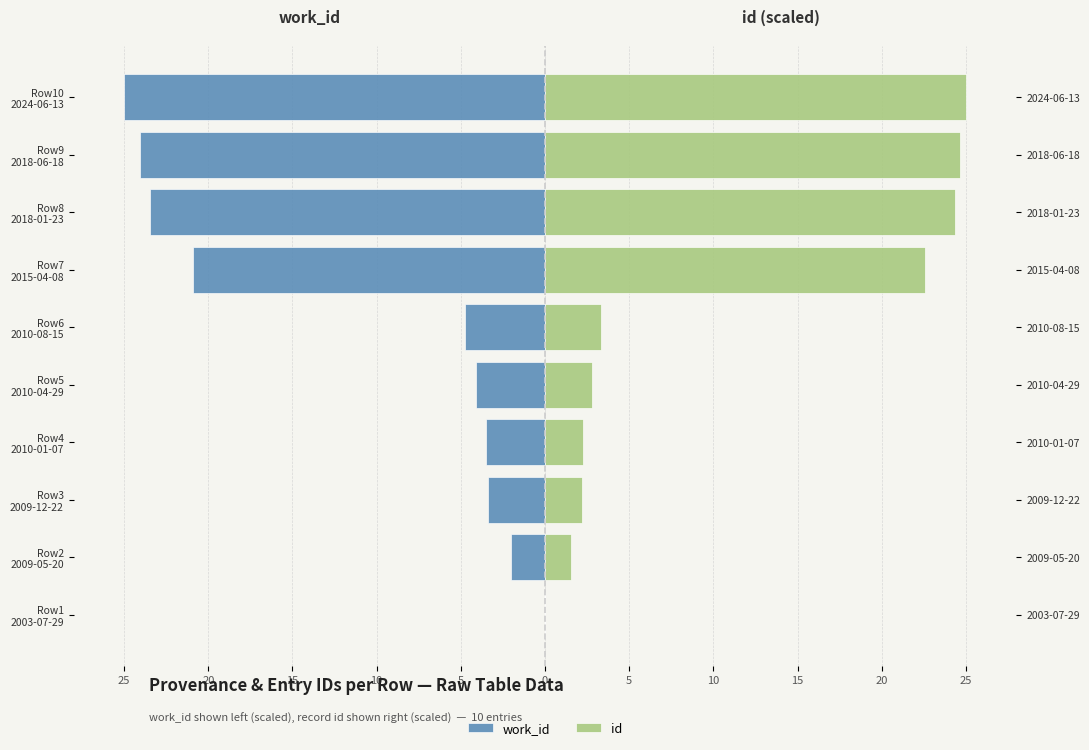

The id series shows 2.3 at Row4 2010-01-07. True or false?

True